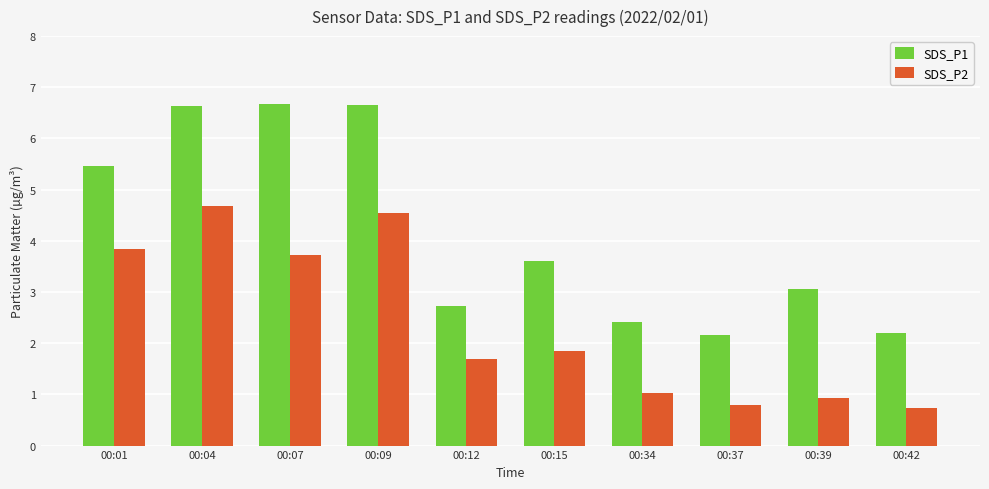

At how many categories does at least one series exceed 0?

10